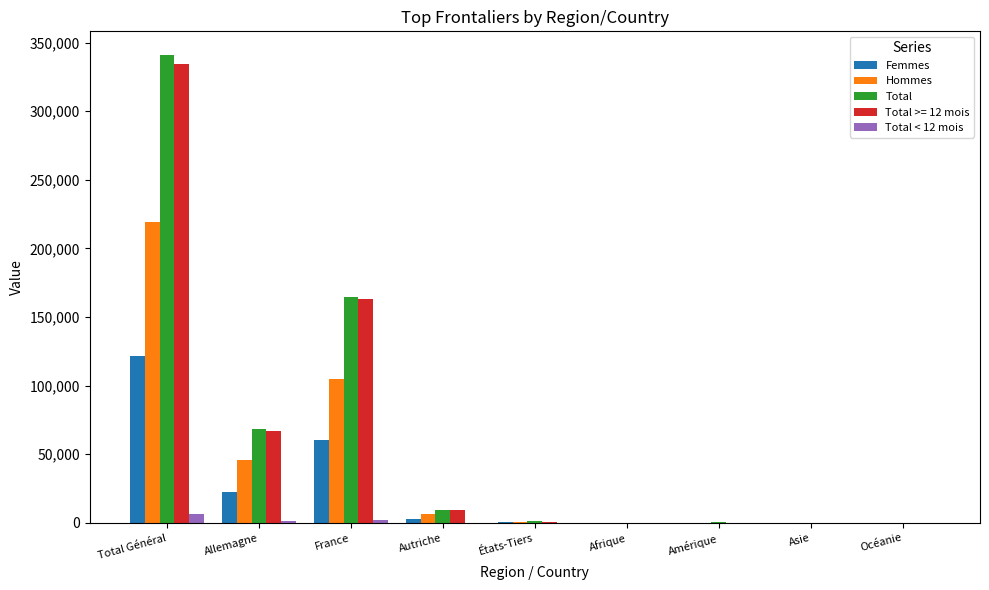

The value of Total at Allemagne is 68529. True or false?

True